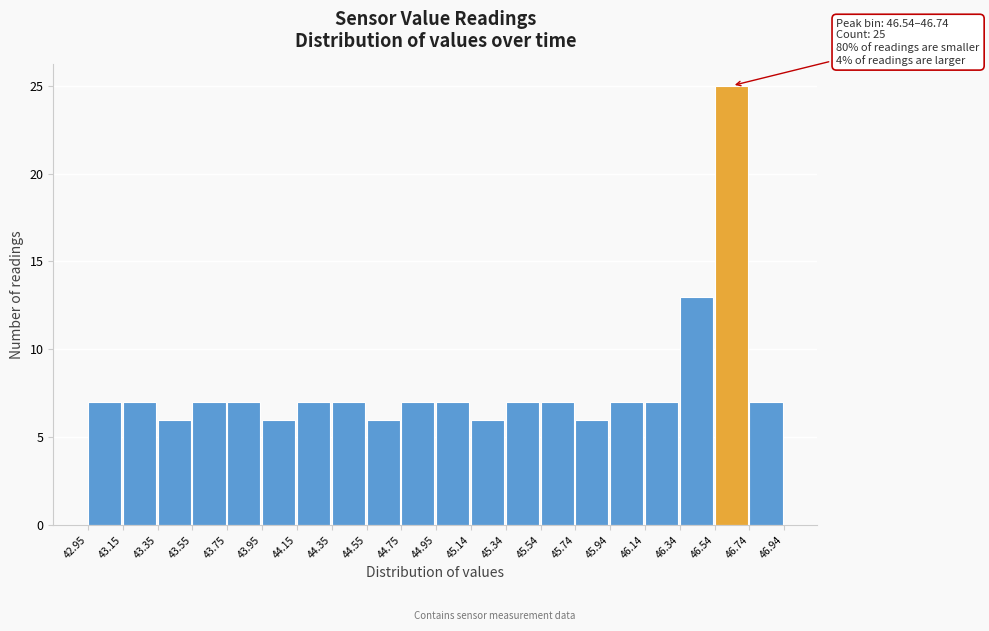

Over which range of the x-axis is the bar tallest?

46.54 to 46.74